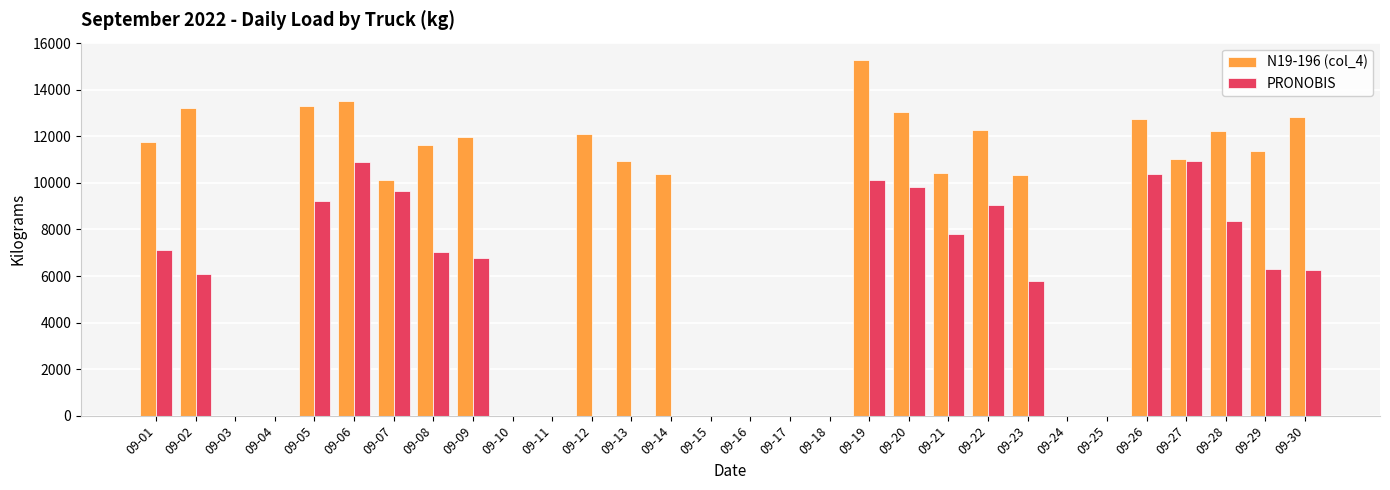

What is the spread (max minus min) of values at 09-06?

2620